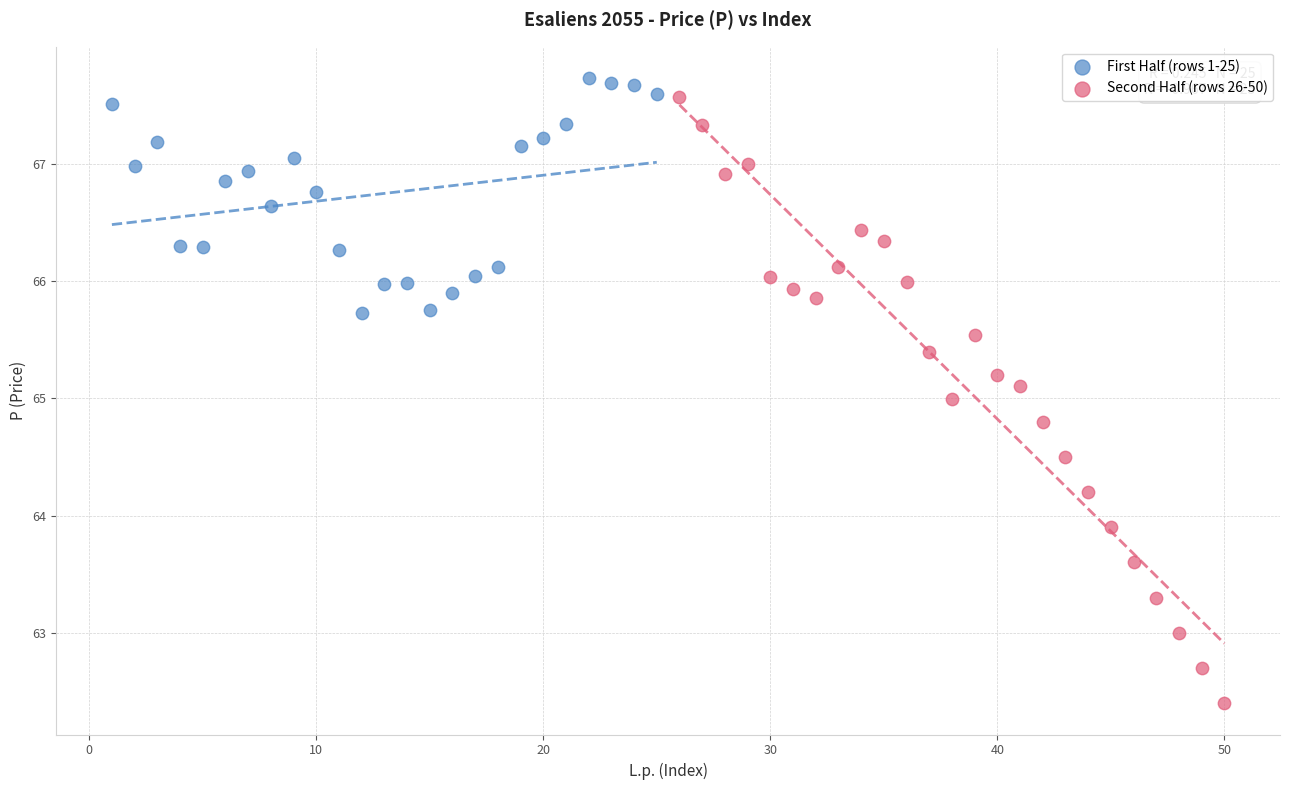

Which series has the widest spread of Y values?

Second Half (rows 26-50)